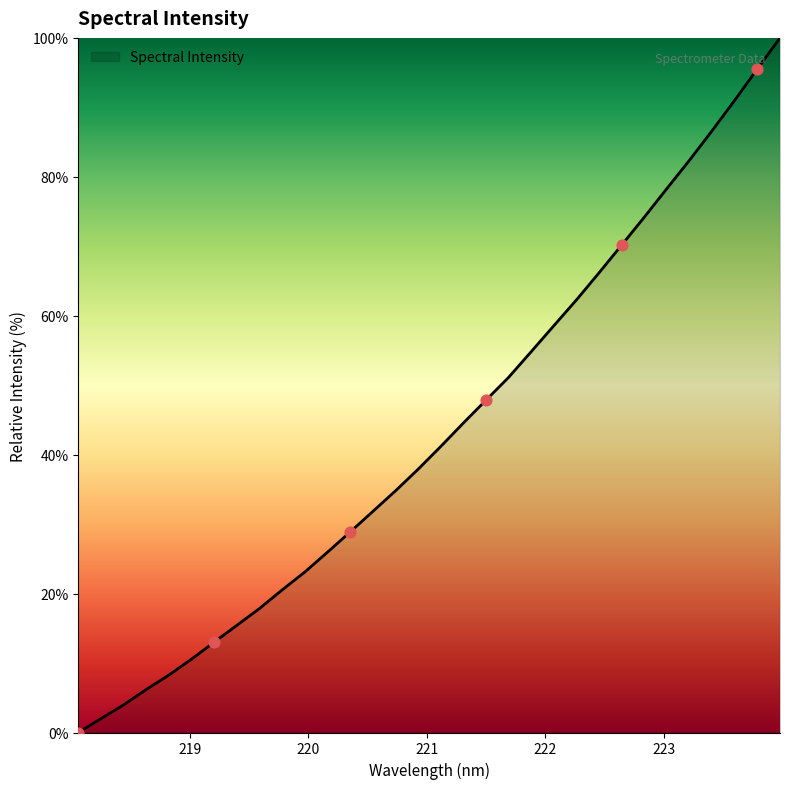

What is the maximum value shown in the chart?

100.0